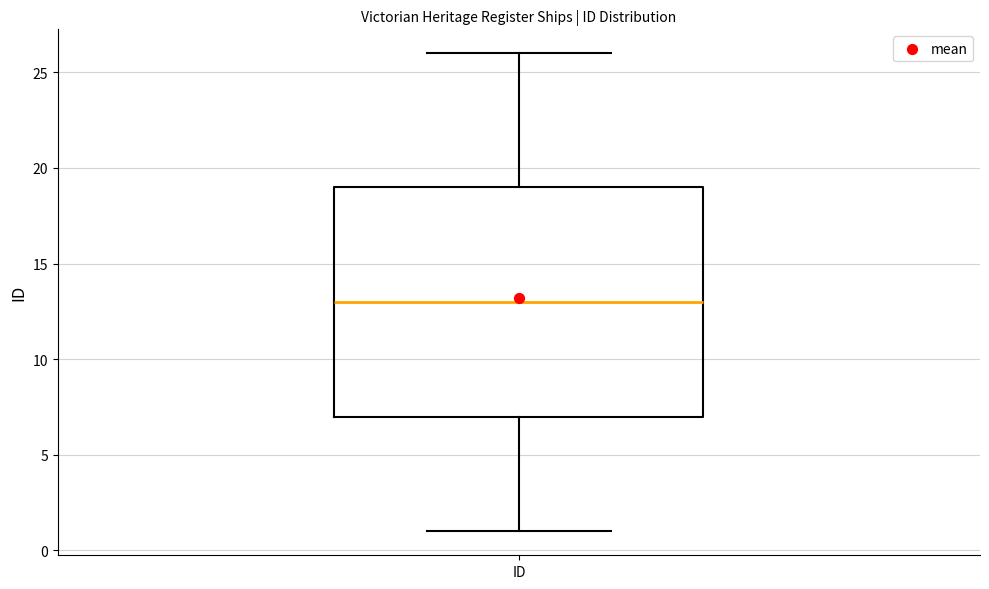

Where is the upper edge of the box for ID on the y-axis? The values are not printed on the chart, so give them approximately, as read against the axis.

19